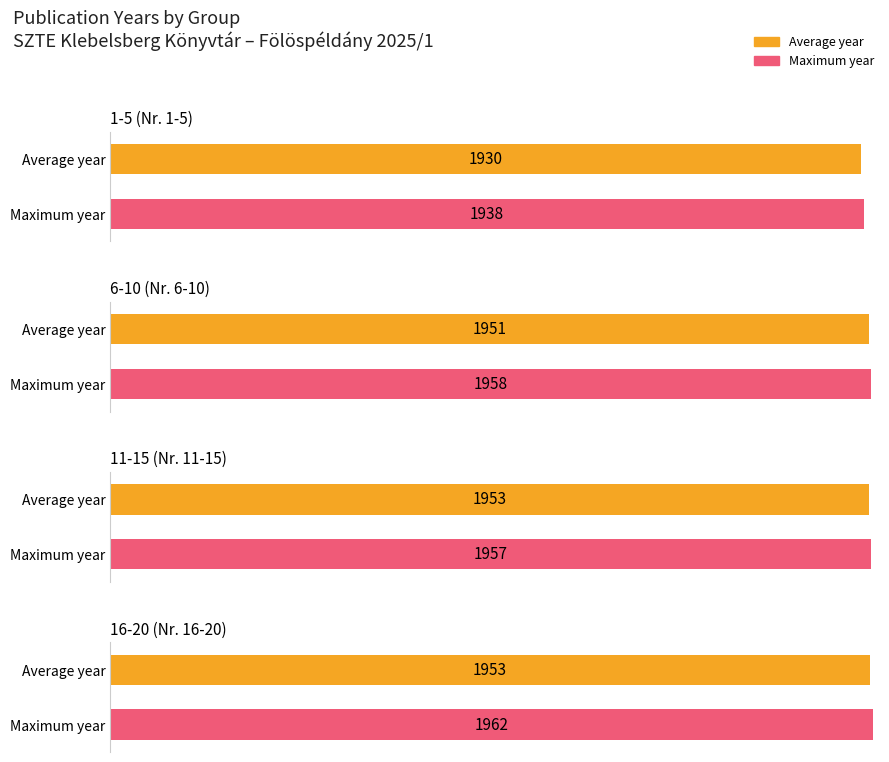

The value of Average utilization at Budapest is 2688. True or false?

False